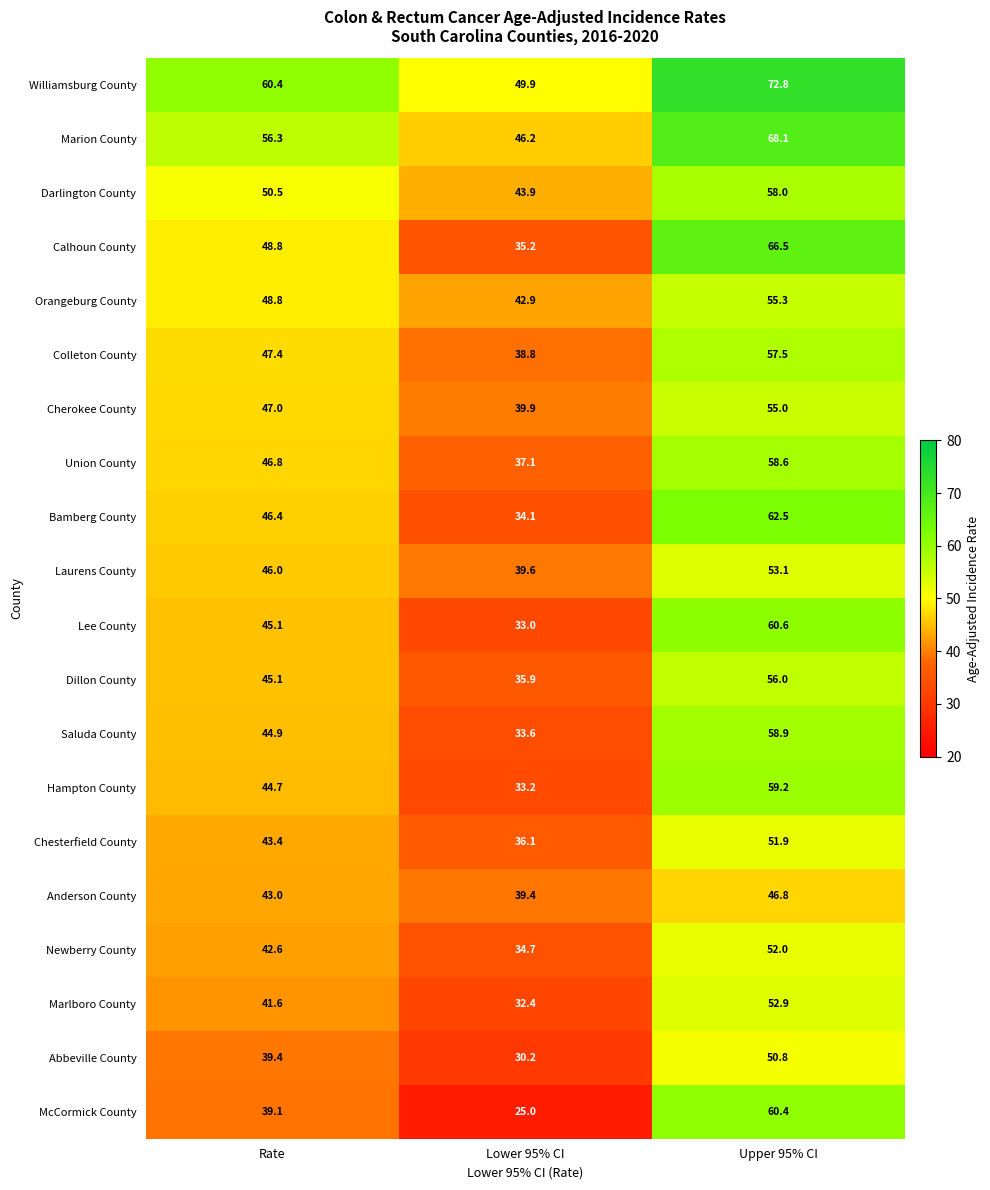

Rank the categories by Dillon County value from lowest to highest.

Lower 95% CI, Rate, Upper 95% CI